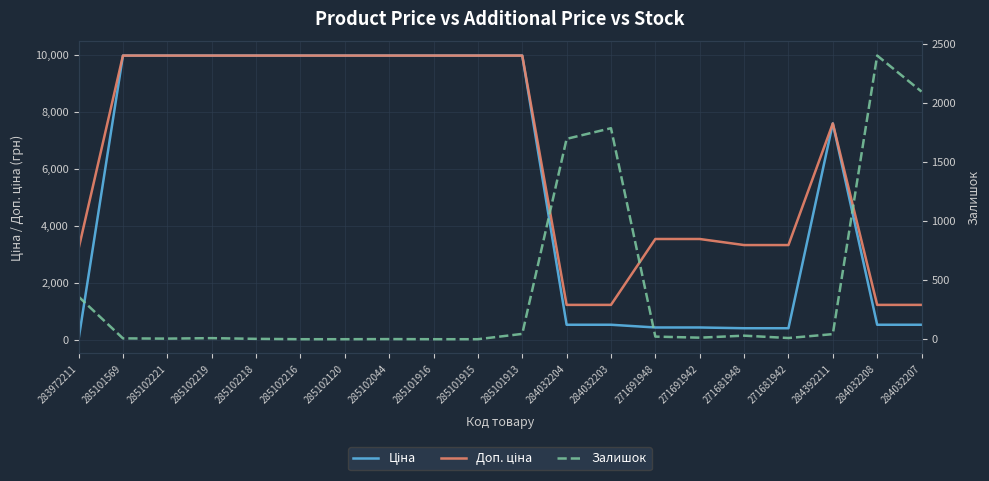

Reading right to left, extract all data points from this chart.

Ціна: 539.0	539.0	7596.5	416.6	416.6	443.1	443.1	539.0	539.0	9975.0	9975.0	9975.0	9975.0	9975.0	9975.0	9975.0	9975.0	9975.0	9975.0	32.0
Доп. ціна: 1235.4	1235.4	7596.5	3332.5	3332.5	3545.0	3545.0	1235.4	1235.4	9975.0	9975.0	9975.0	9975.0	9975.0	9975.0	9975.0	9975.0	9975.0	9975.0	3205.0
Залишок: 2096.0	2401.0	43.0	10.0	30.0	13.0	22.0	1786.0	1696.0	45.0	0.0	0.0	1.0	0.0	0.0	3.0	9.0	5.0	7.0	360.0